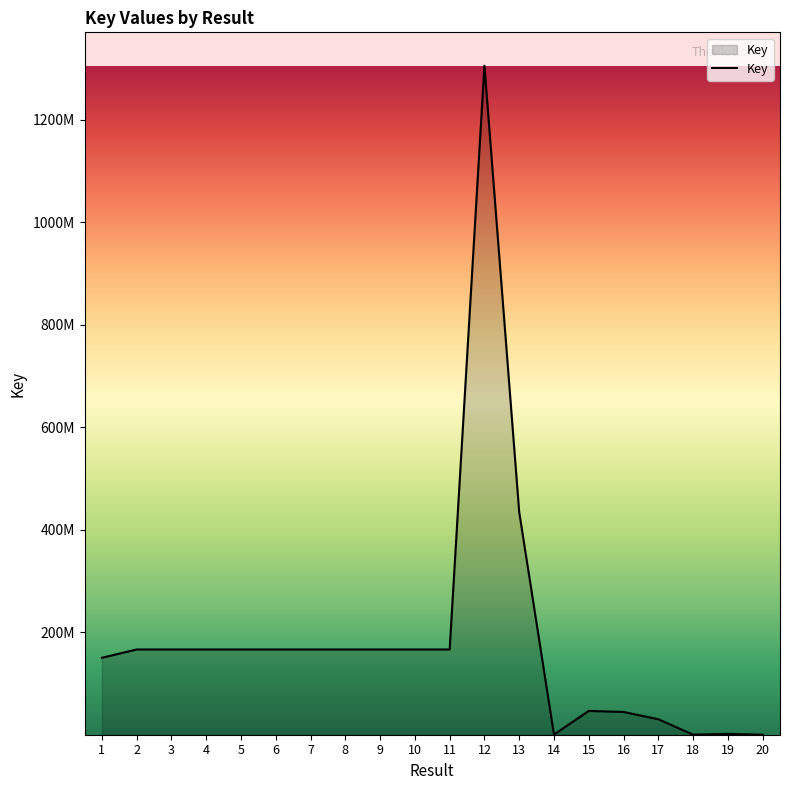

How many interior local valleys (lower than both neighbors) does the data have?

6